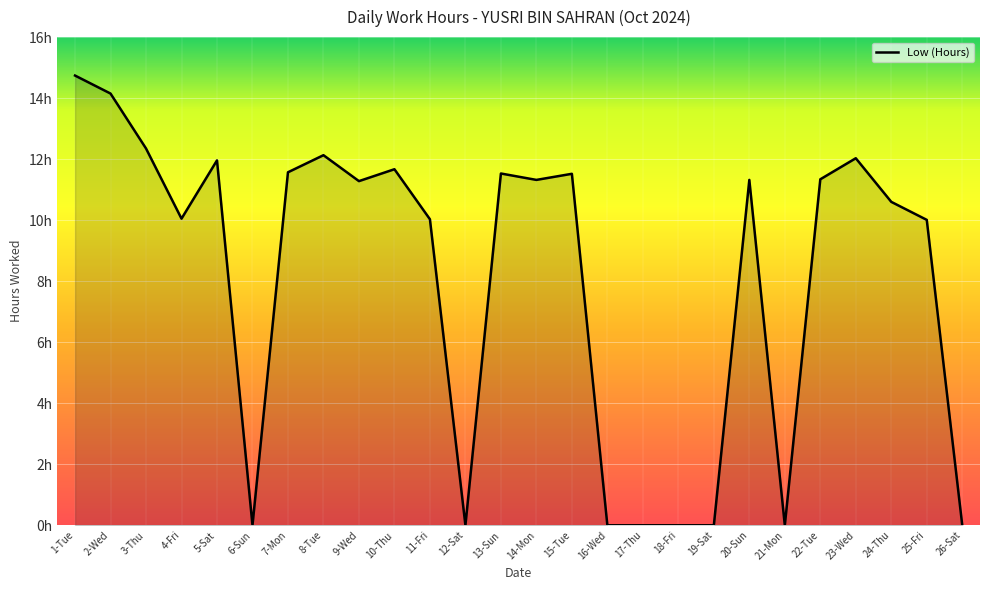

Does the chart have visible grid lines?

Yes